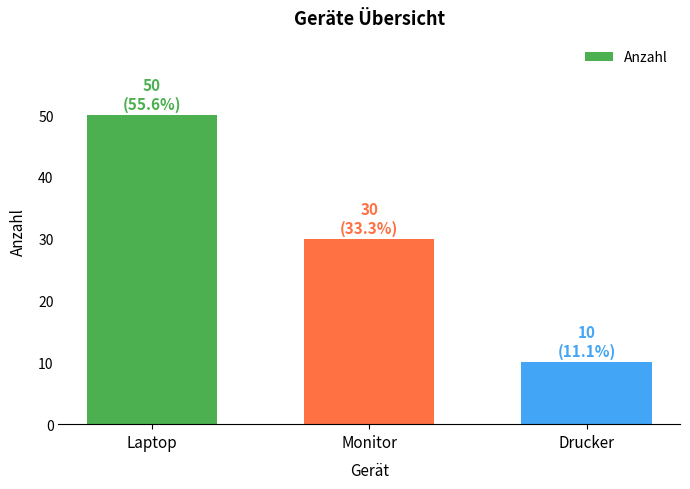

What is the change in value from Laptop to Monitor?

-20